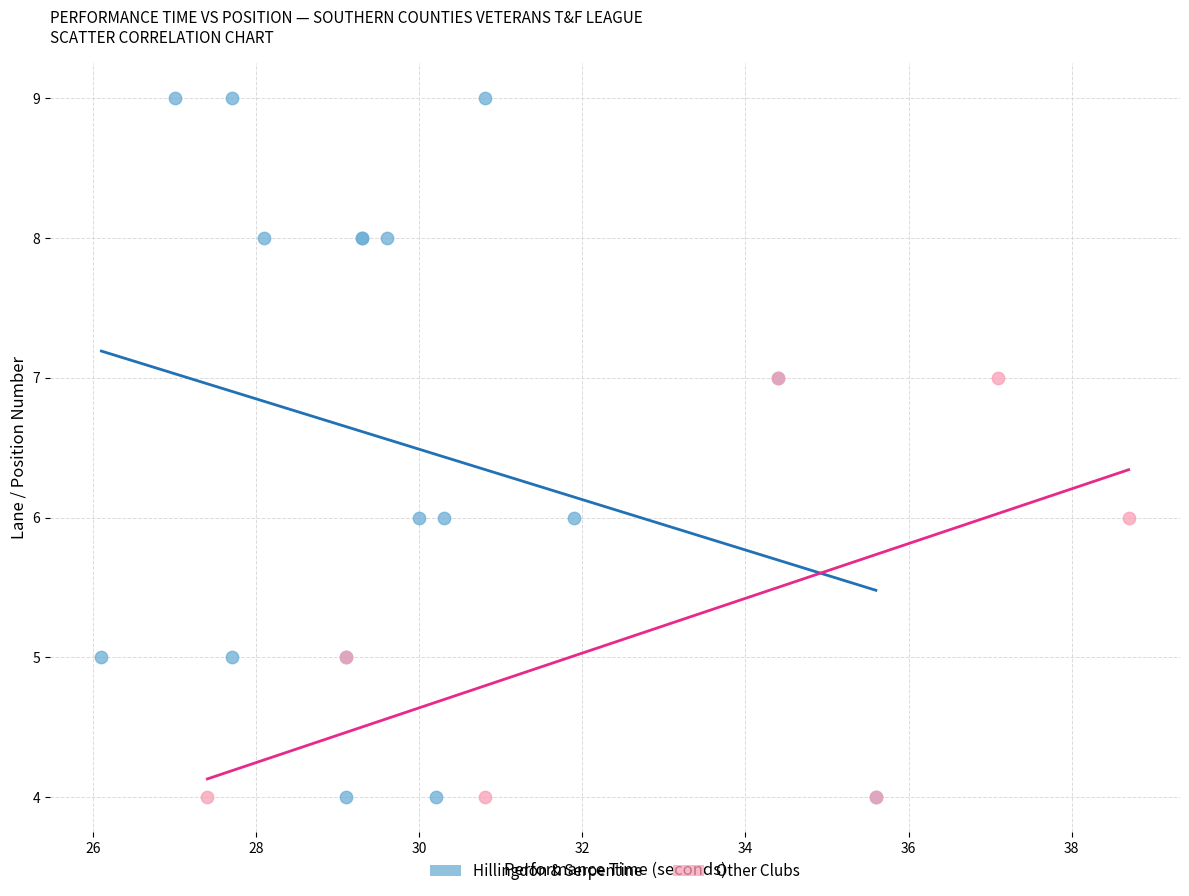

What are all the series names shown in the legend?

Hillingdon & Serpentine, Other Clubs